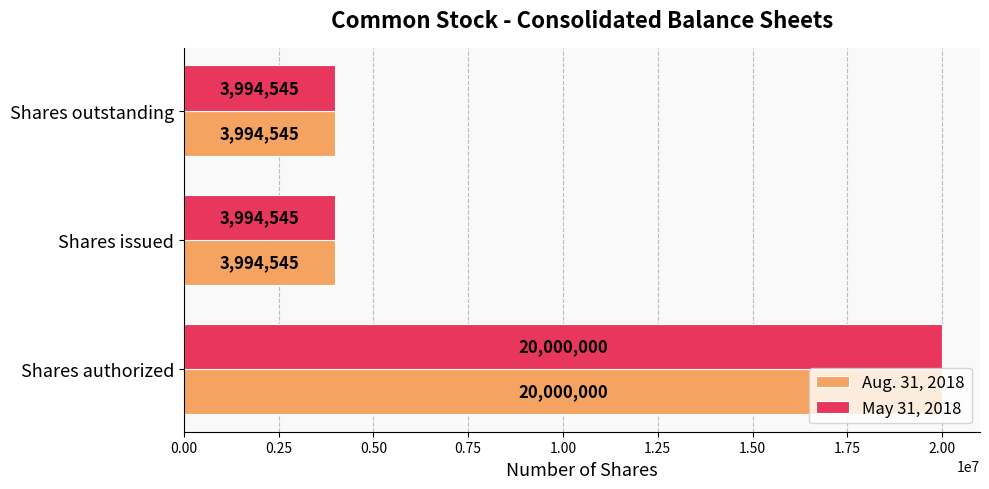

Is it true that May 31, 2018 equals 1833510 at Shares issued?

False